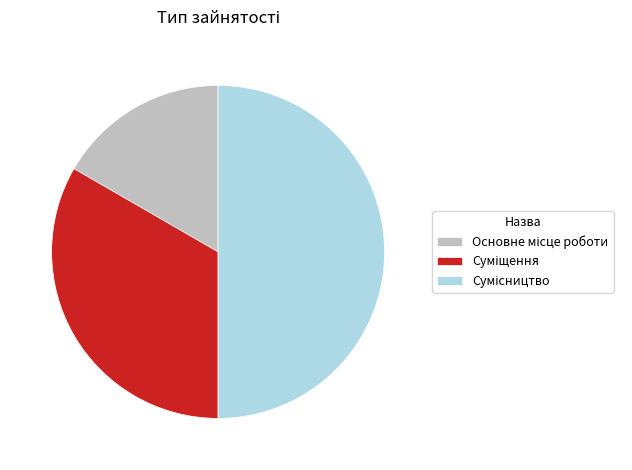

Do Основне місце роботи and Сумісництво together represent more than half of the pie?

Yes